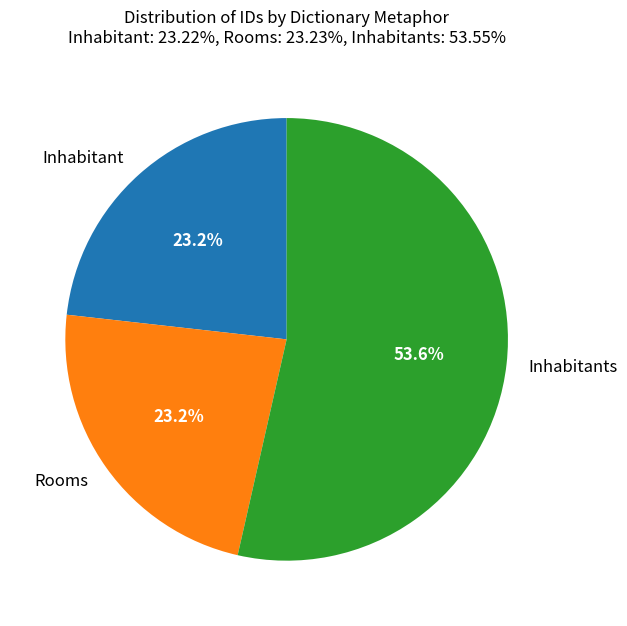

Which slice is the largest?

Inhabitants